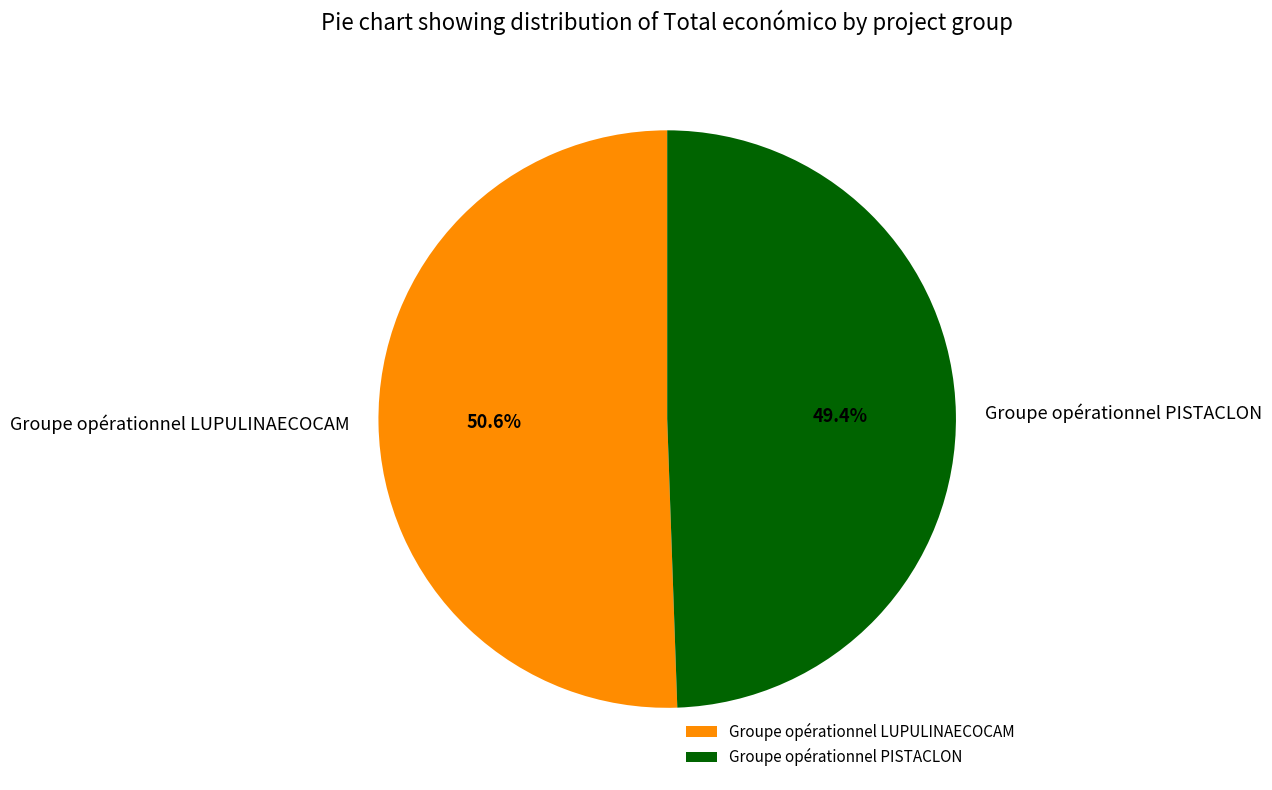

The Groupe opérationnel PISTACLON slice represents 37% of the pie. True or false?

False